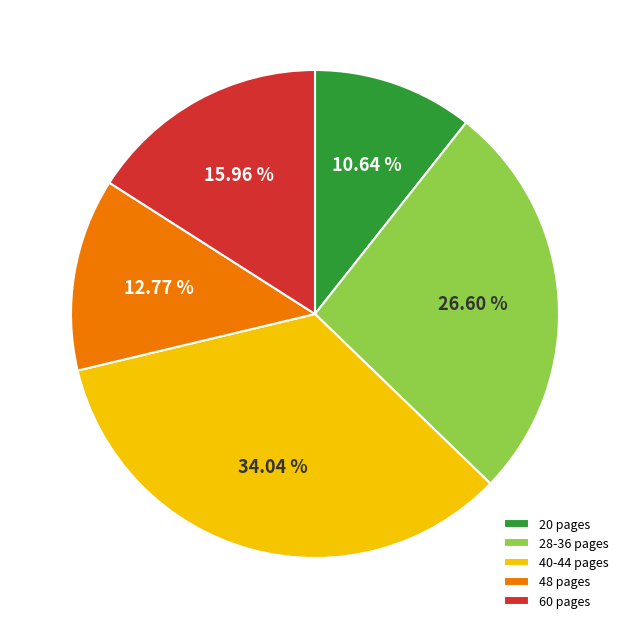

How many slices are in this pie chart?

5